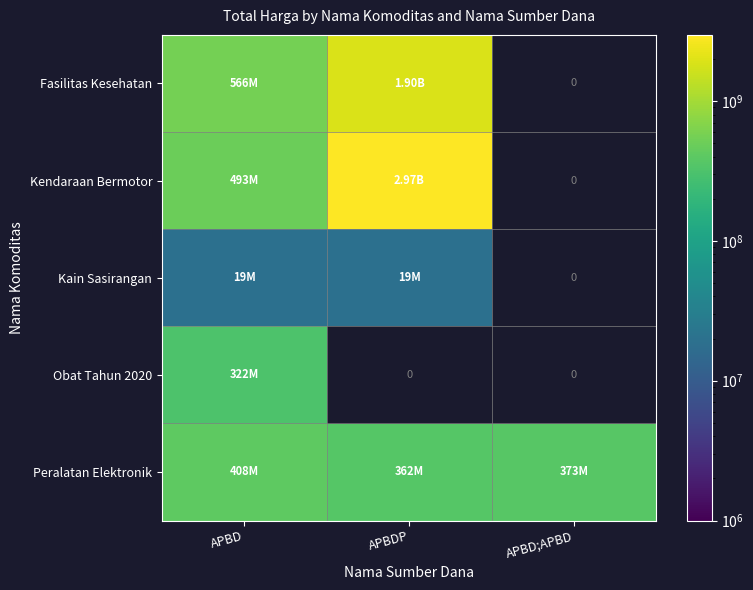

Which category has the lowest value across all series?

APBD